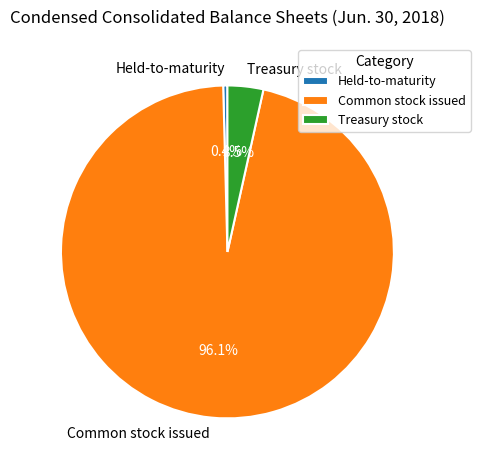

To the nearest percent, what is the difference between the largest and smallest slice percentages?

96%